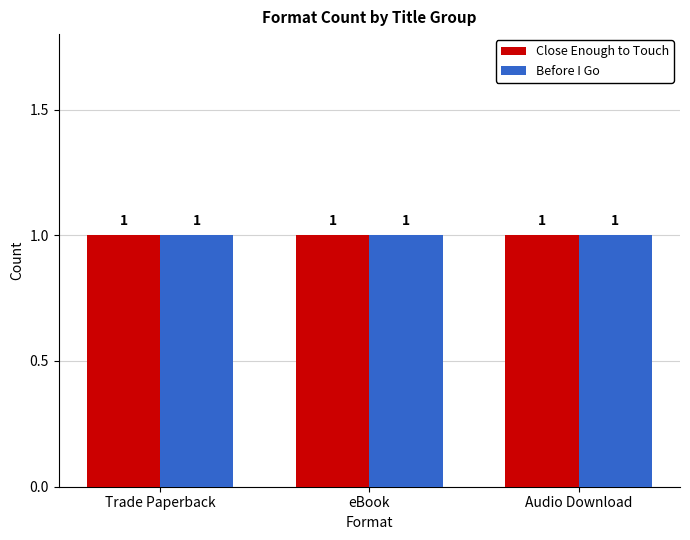

The Trade Paperback series shows 40279556 at Before I Go. True or false?

False